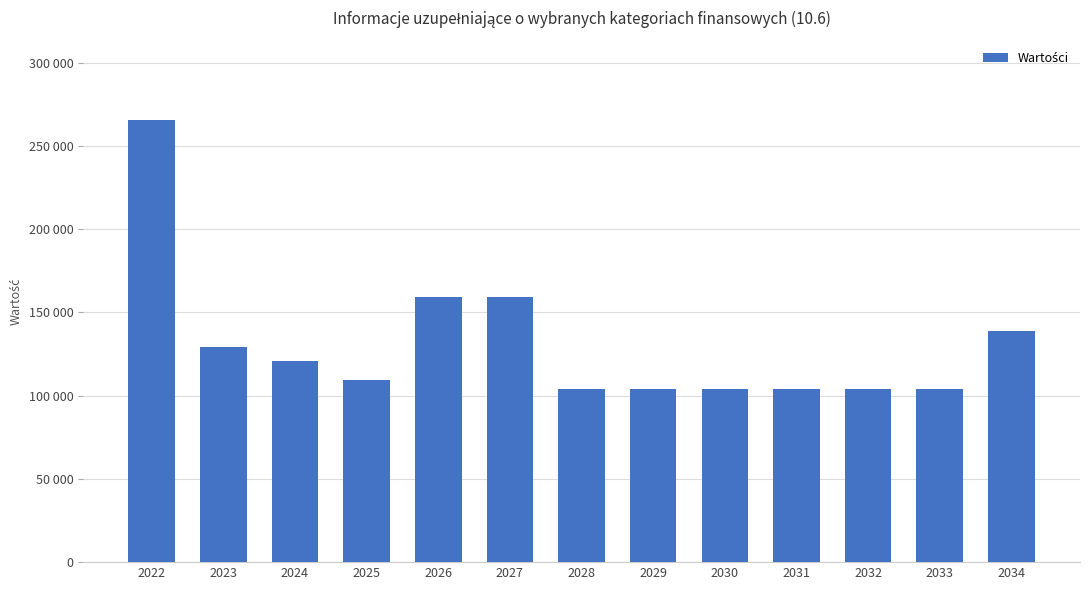

How many series are shown in this chart?

1